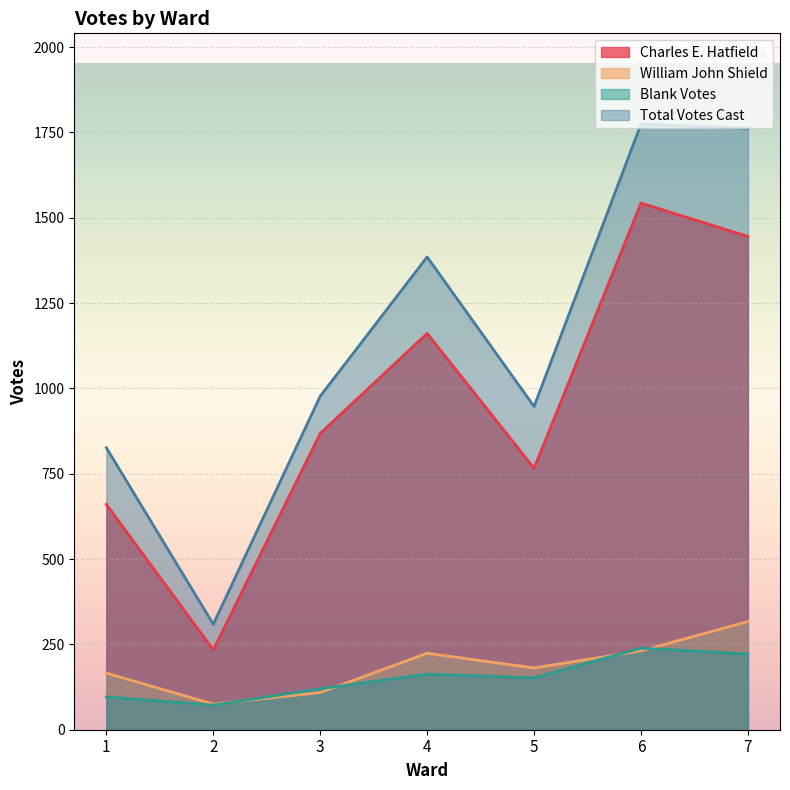

At how many categories does at least one series exceed 1437?

2